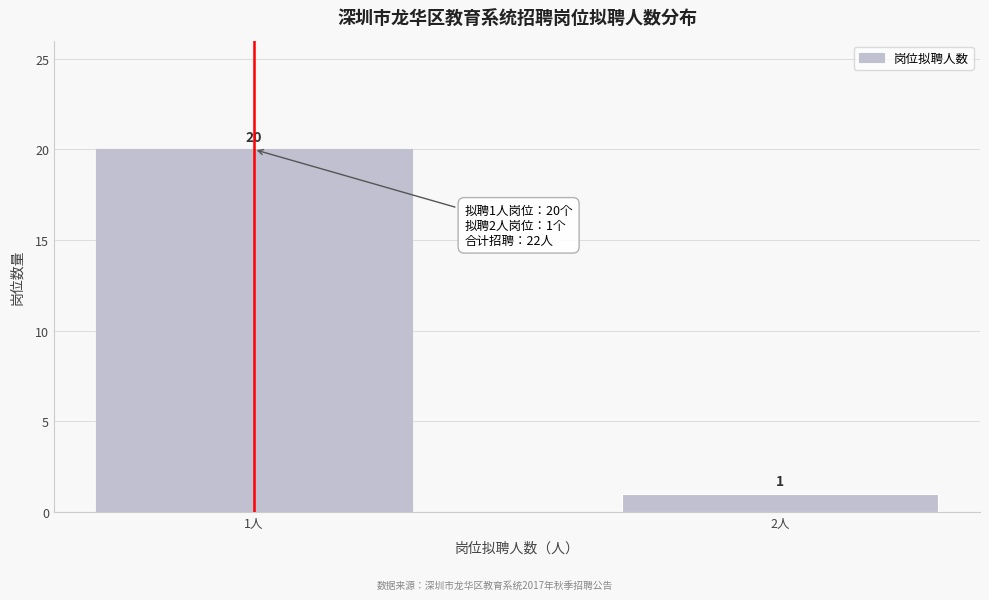

Reading left to right, extract all data points from this chart.

1人=20	2人=1